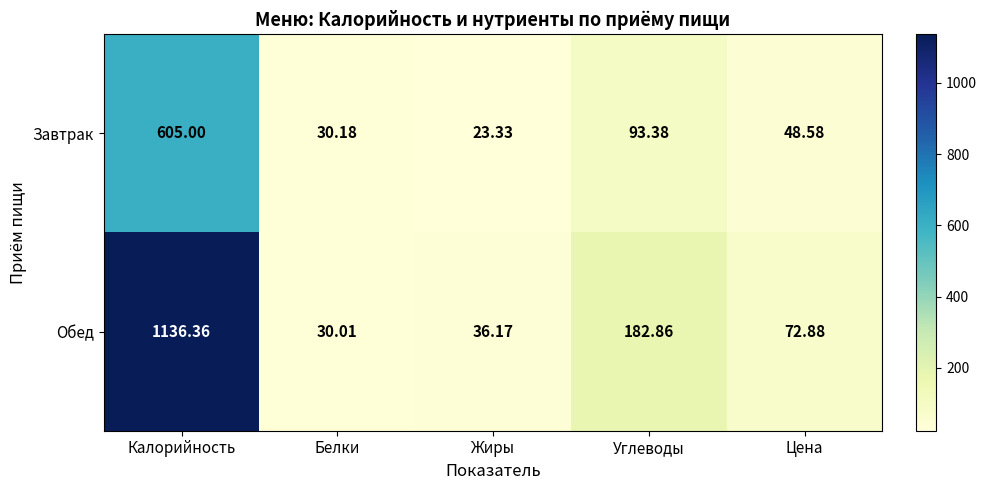

At which category does the chart reach its minimum across all series?

Жиры